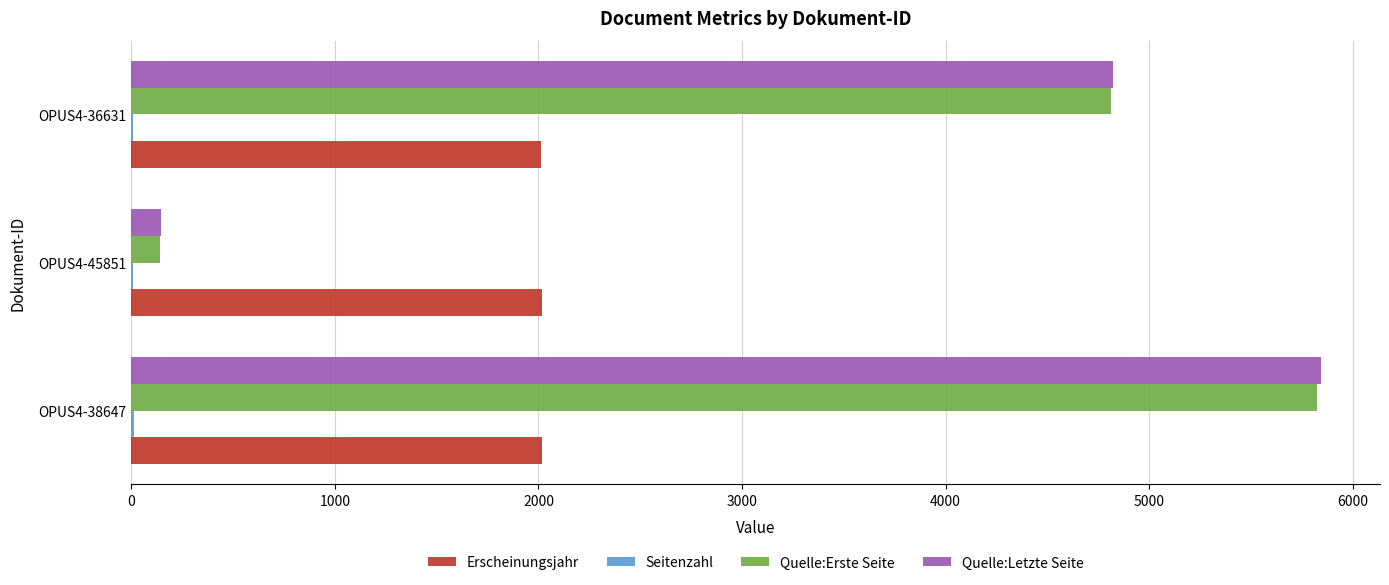

Which series has the largest range (max minus min)?

Quelle:Letzte Seite